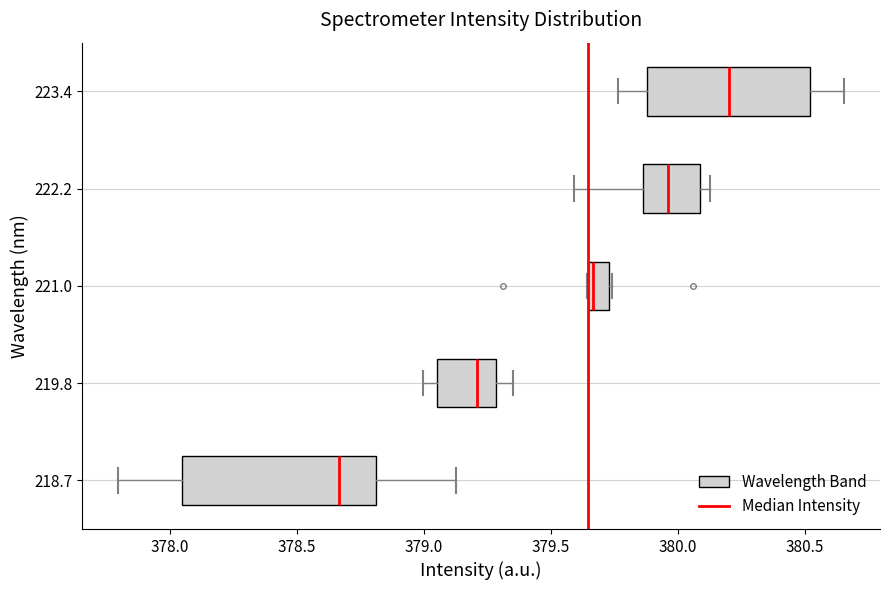

Reading bottom to top, read every box against the x-axis: the position of its median line, the range the box covers, and the ends of its whiskers. The values are not printed on the chart, so give them approximately, as read against the axis.

218.7: median 378.65, box 378.05 to 378.80, whiskers 377.80 to 379.15
219.8: median 379.20, box 379.05 to 379.30, whiskers 379.00 to 379.35
221.0: median 379.65 (just right of the box's left edge), box 379.65 to 379.75, whiskers 379.65 to 379.75
222.2: median 379.95, box 379.85 to 380.10, whiskers 379.60 to 380.15
223.4: median 380.20, box 379.90 to 380.50, whiskers 379.75 to 380.65